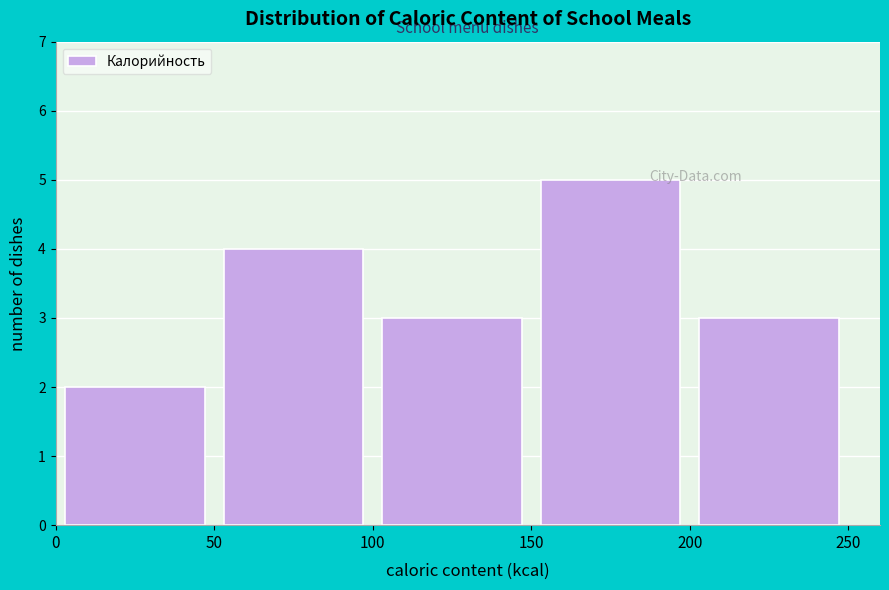

Over which range of the x-axis is the bar tallest?

150 to 200